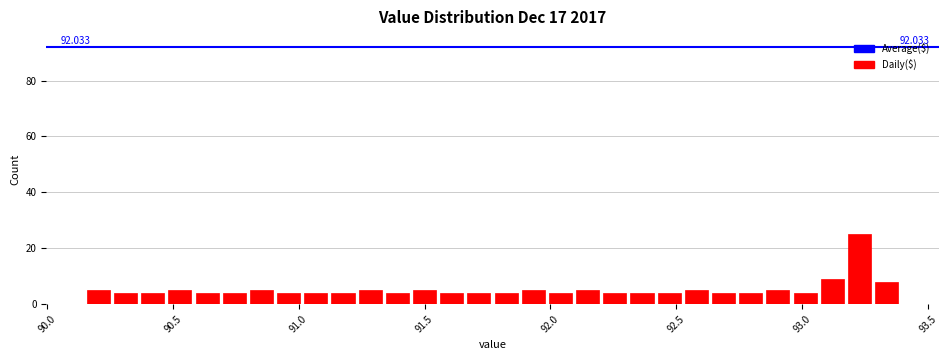

Around what value on the x-axis is the tallest bar? Give the approximate position of its centre, as read against the axis.

93.25